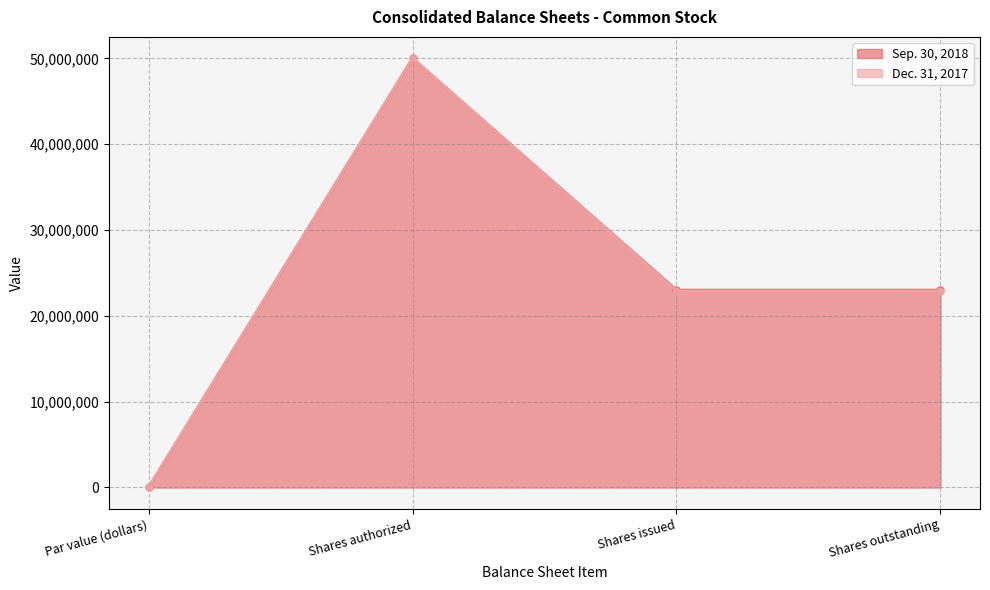

True or false: Dec. 31, 2017 and Sep. 30, 2018 intersect in this chart.

False